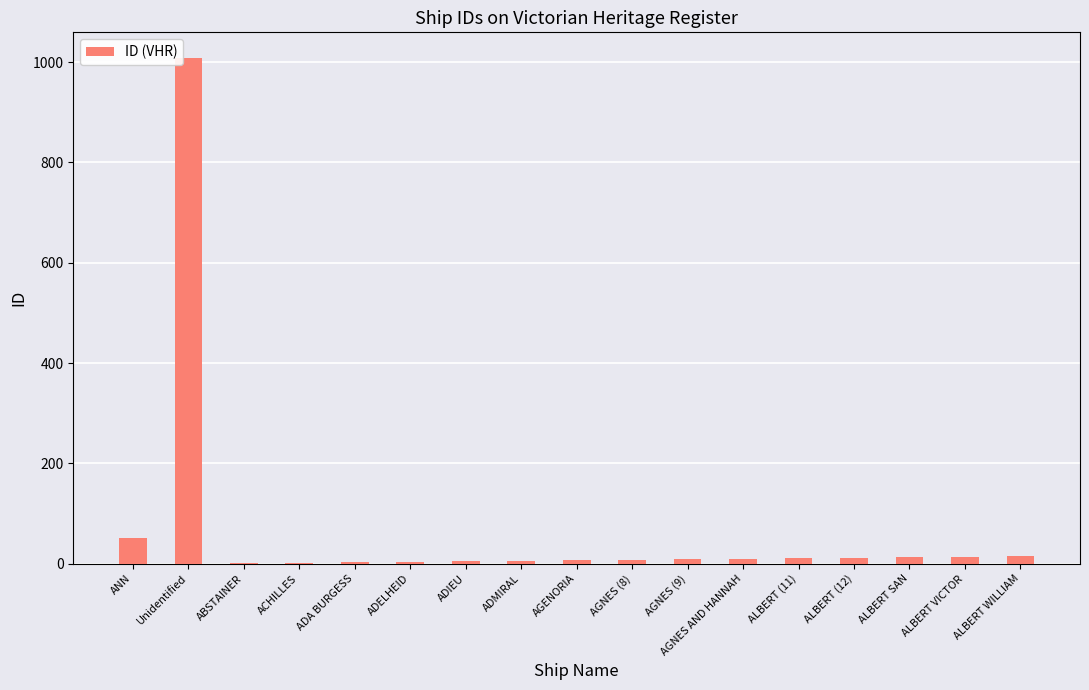

The chart shows a value of 51 at ANN. True or false?

True